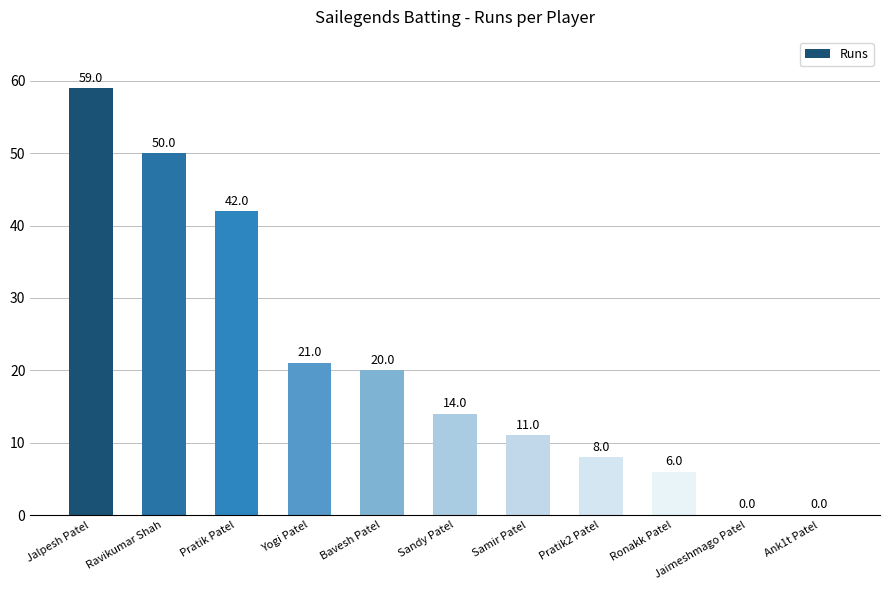

What is the sum of all values?

231